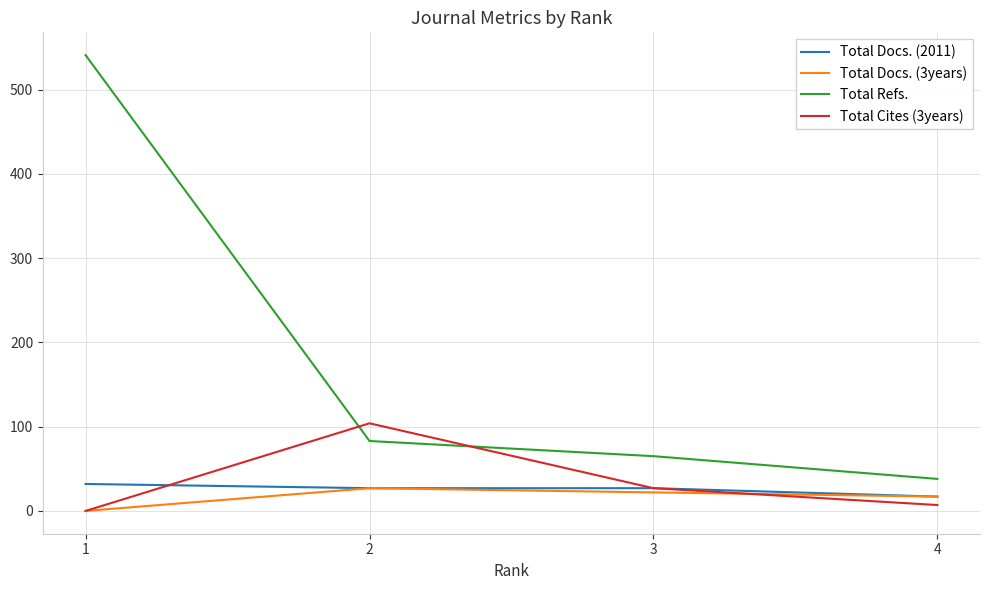

What is the maximum value shown in the chart?

541